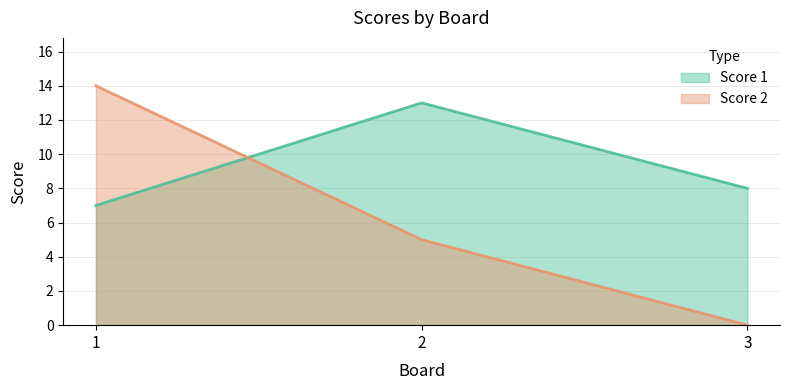

Is it true that Score 1 equals 8 at 3?

True